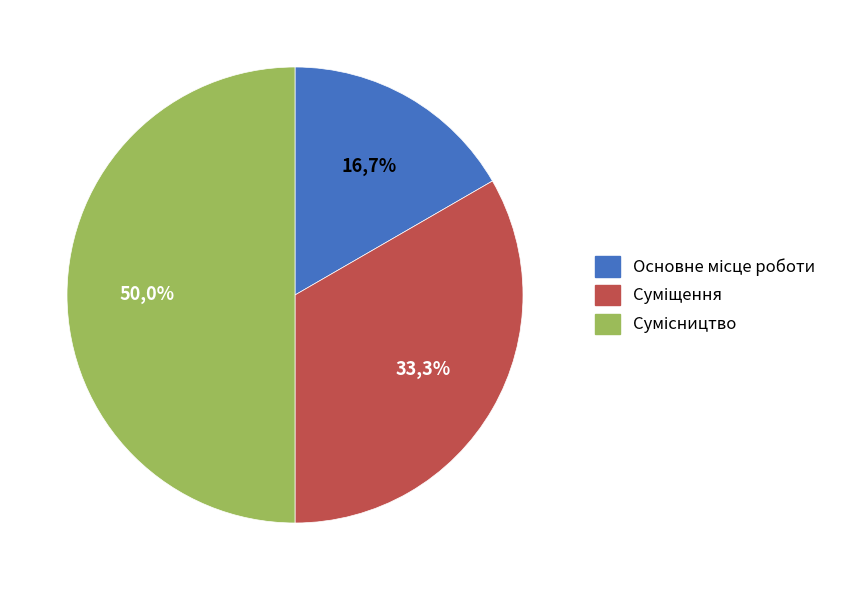

Between Сумісництво and Основне місце роботи, which is larger?

Сумісництво